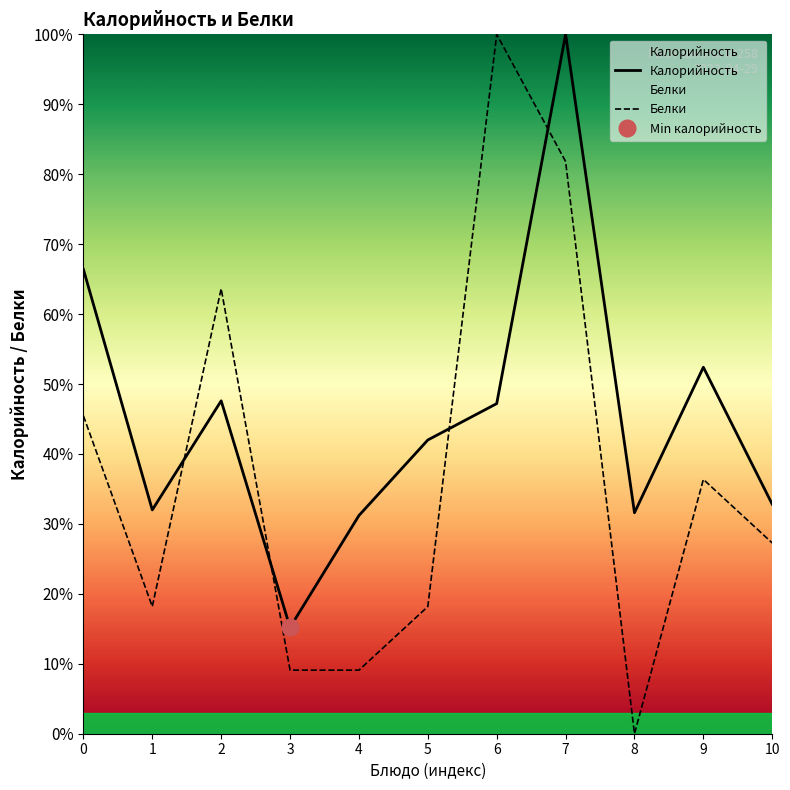

Which series has the largest range (max minus min)?

Белки